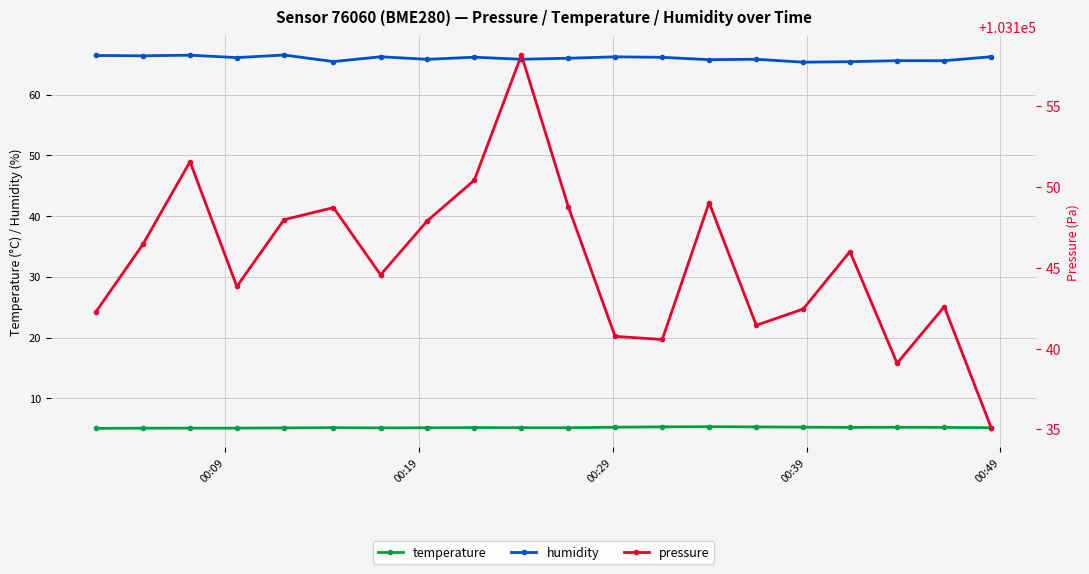

True or false: humidity and temperature intersect in this chart.

False